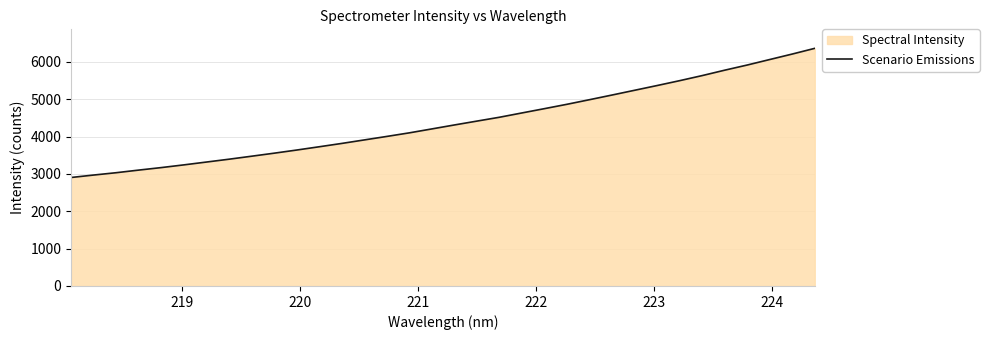

What is the difference between the maximum and minimum values?

3459.5